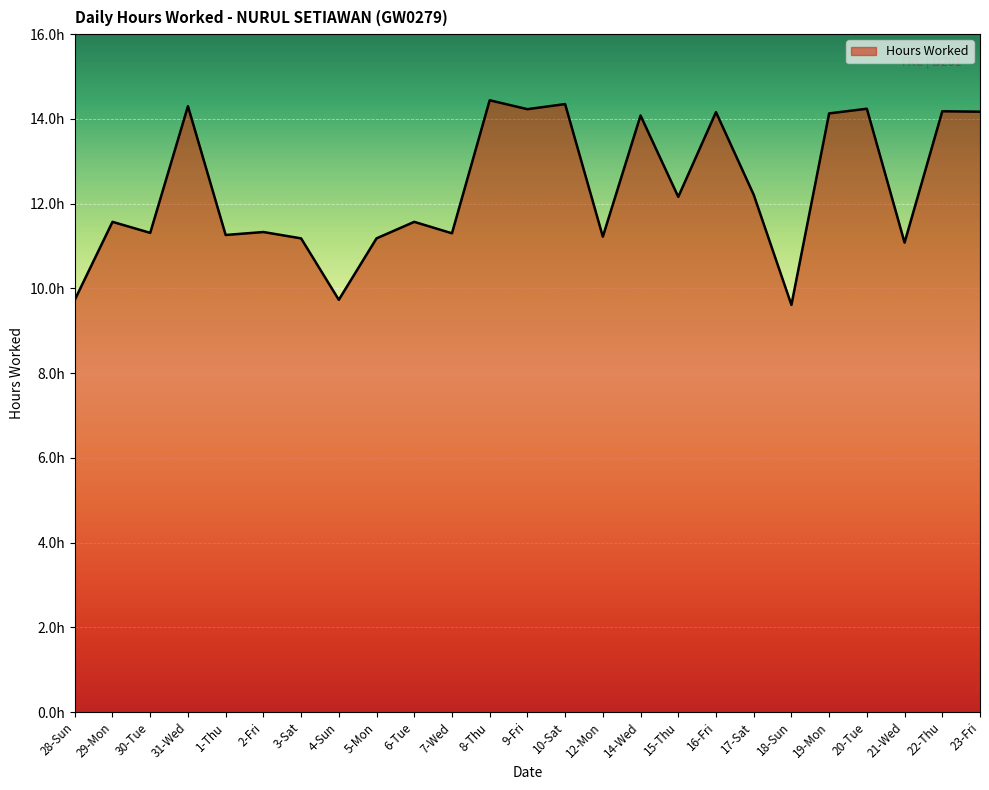

Does the chart have visible grid lines?

Yes